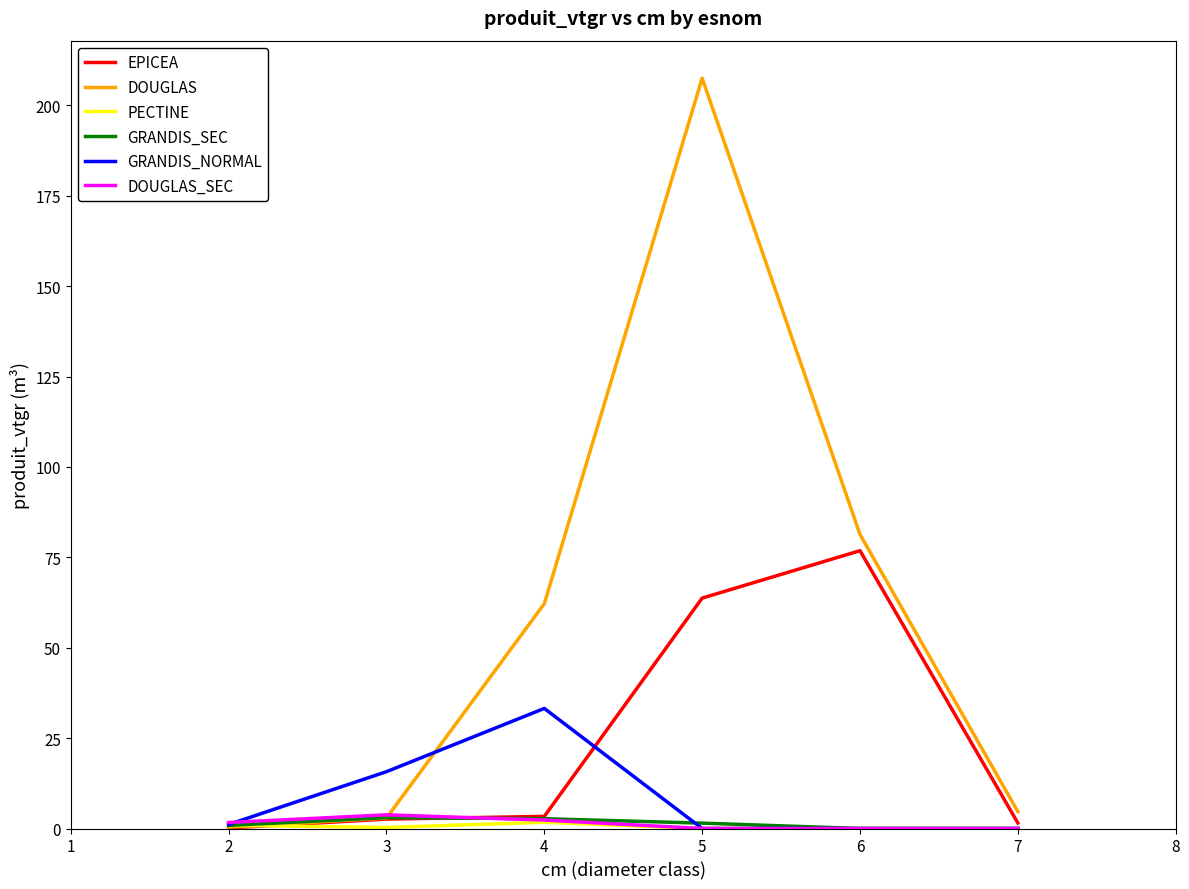

Which series has the largest total across all categories?

DOUGLAS